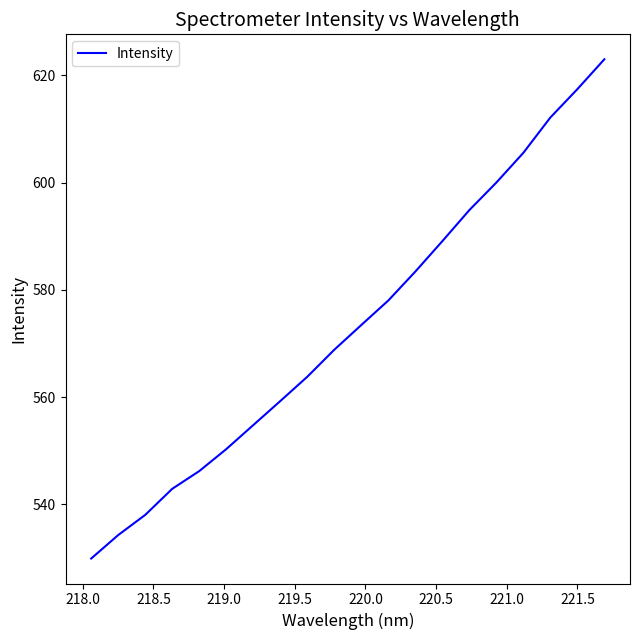

True or false: the data has more than 1 interior local peaks.

False